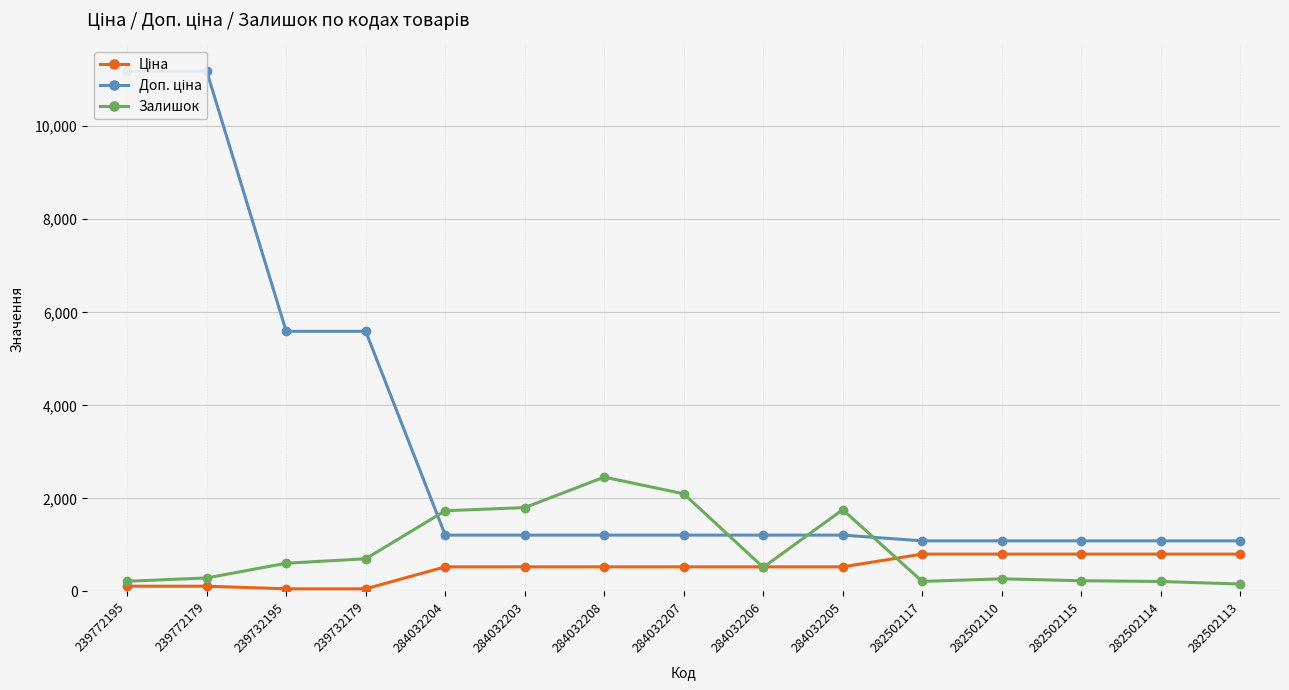

Count the number of data series in this chart.

3